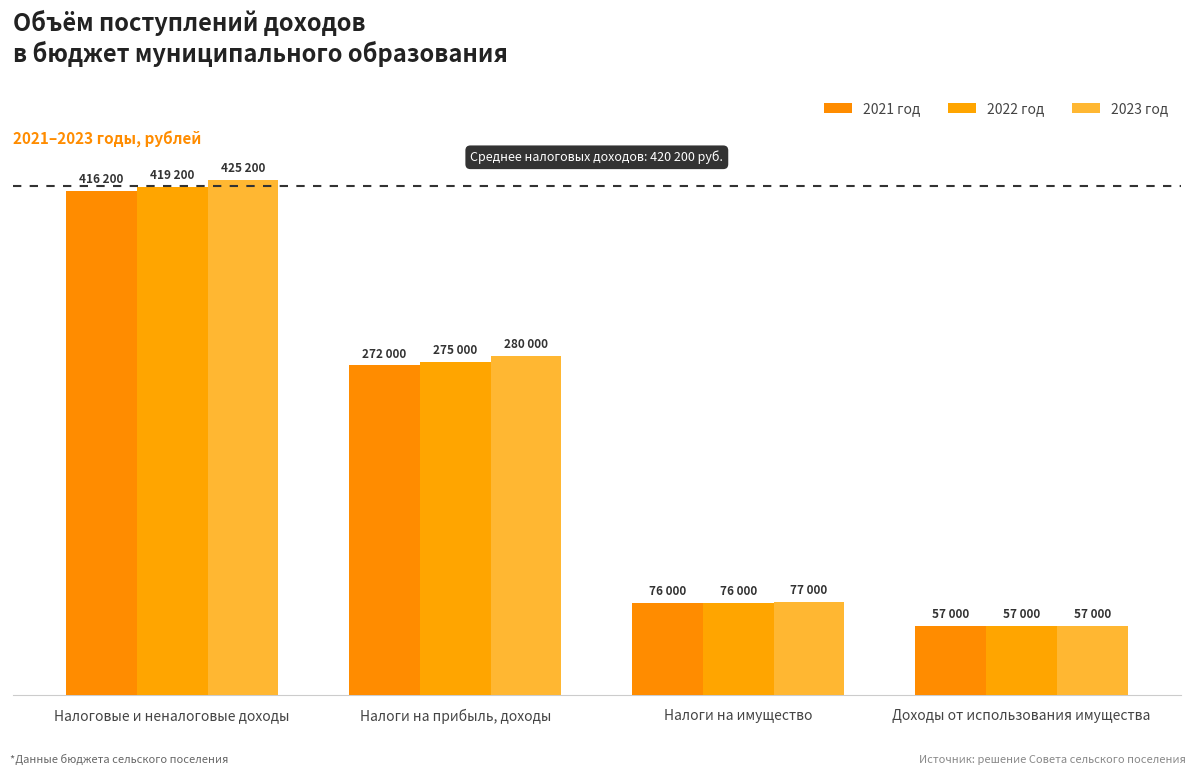

Does the chart contain any negative values?

No